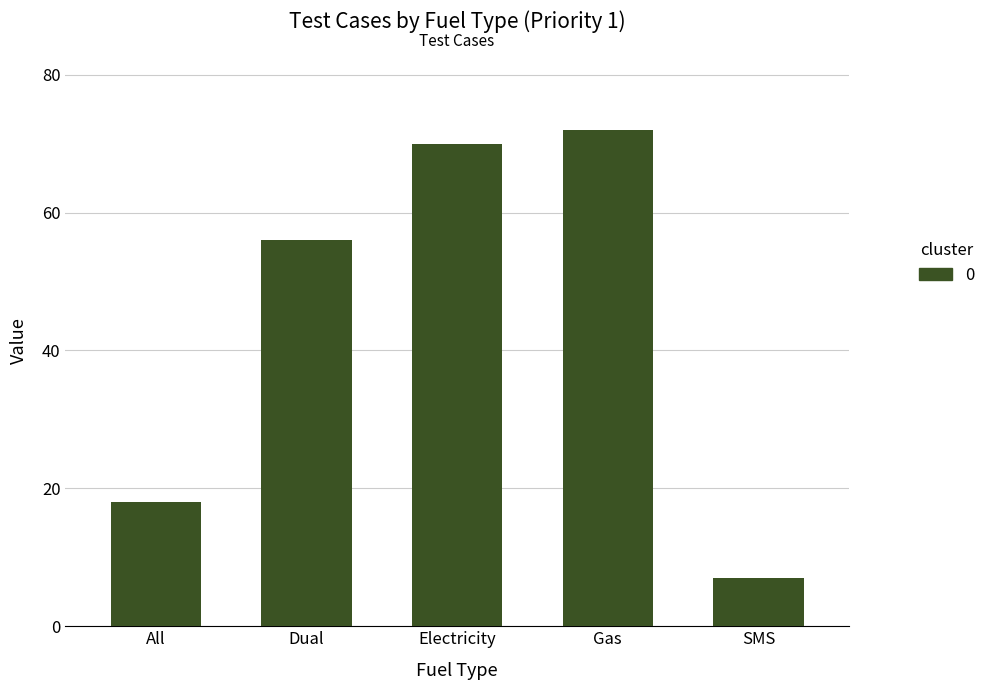

List the labels in order of value, largest first.

Gas, Electricity, Dual, All, SMS